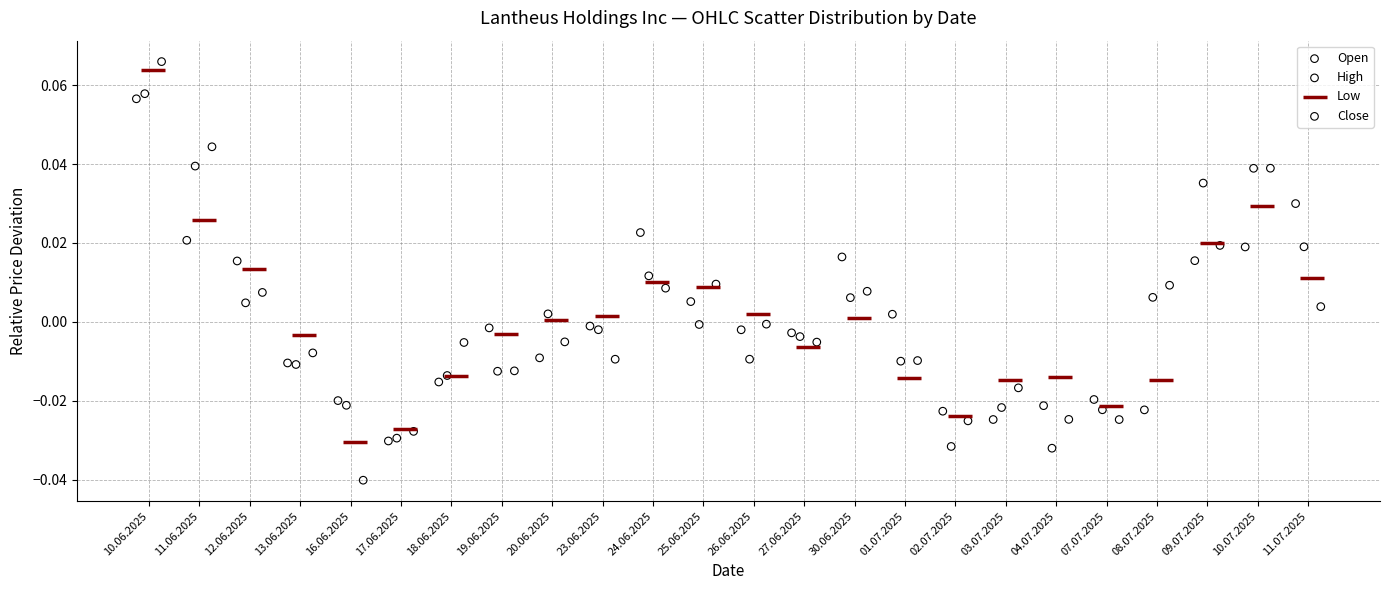

Which series has the widest spread of Y values?

Close